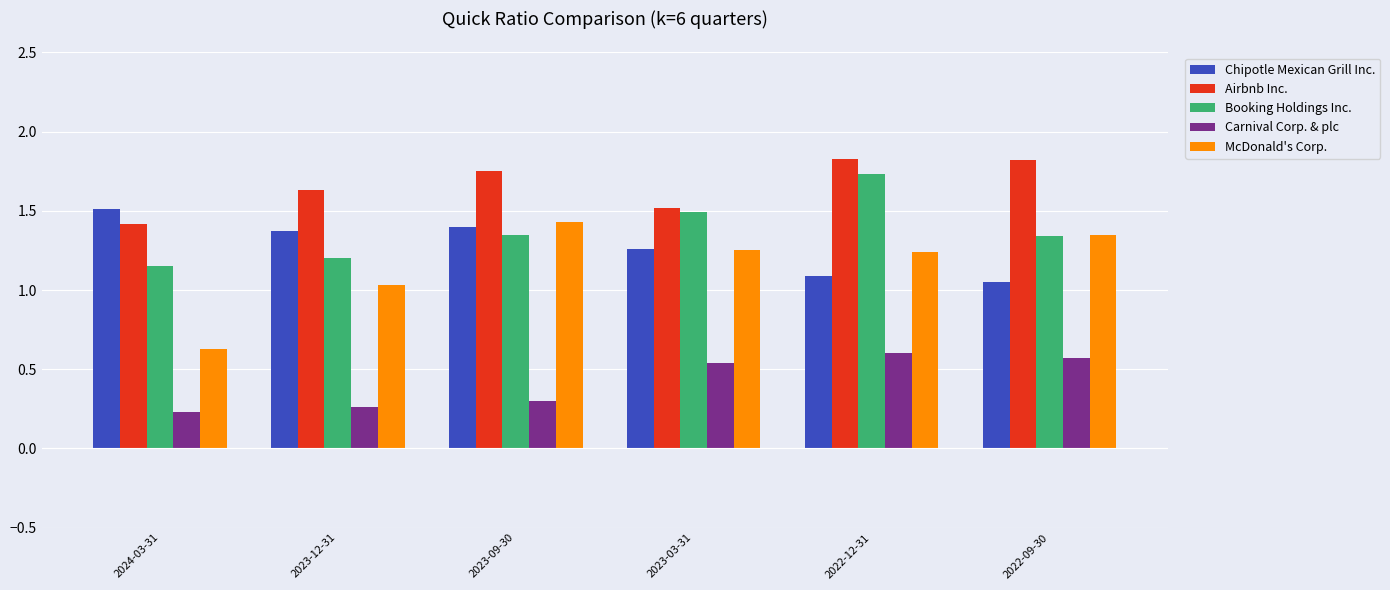

At 2022-12-31, list the series in order from largest to smallest.

Airbnb Inc., Booking Holdings Inc., McDonald's Corp., Chipotle Mexican Grill Inc., Carnival Corp. & plc